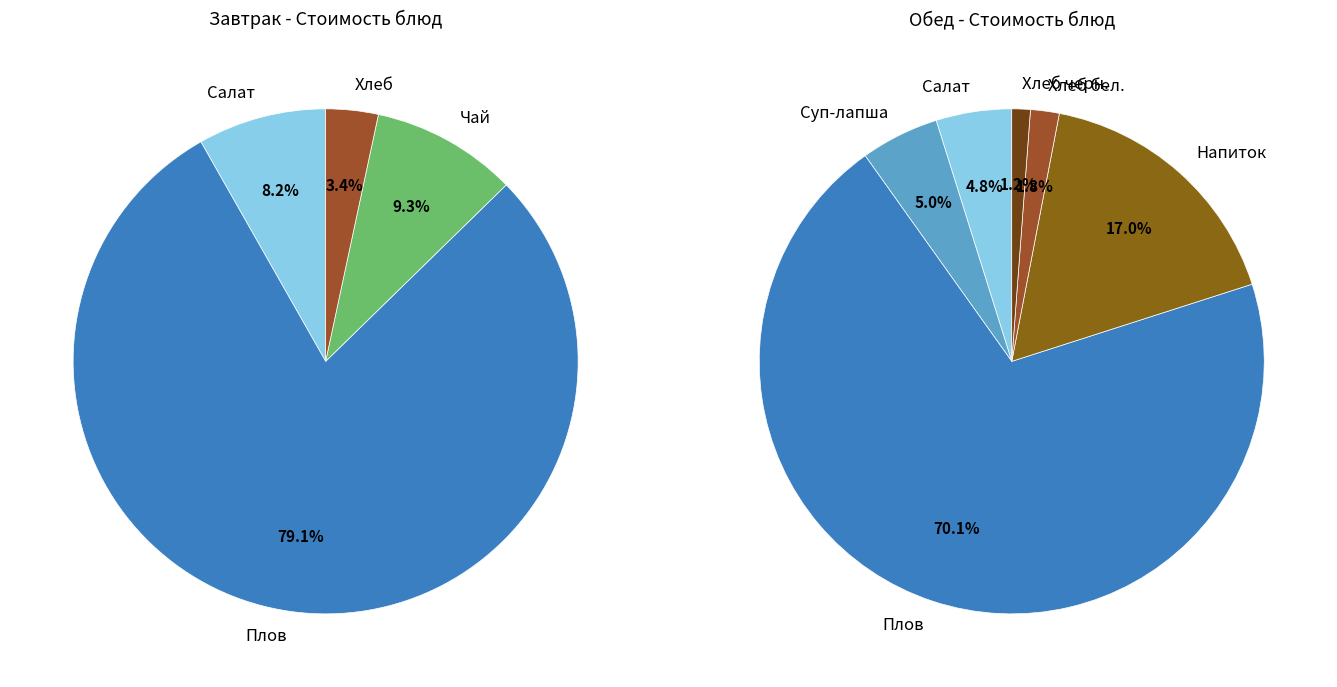

True or false: Обед accounts for 48% of the total.

False